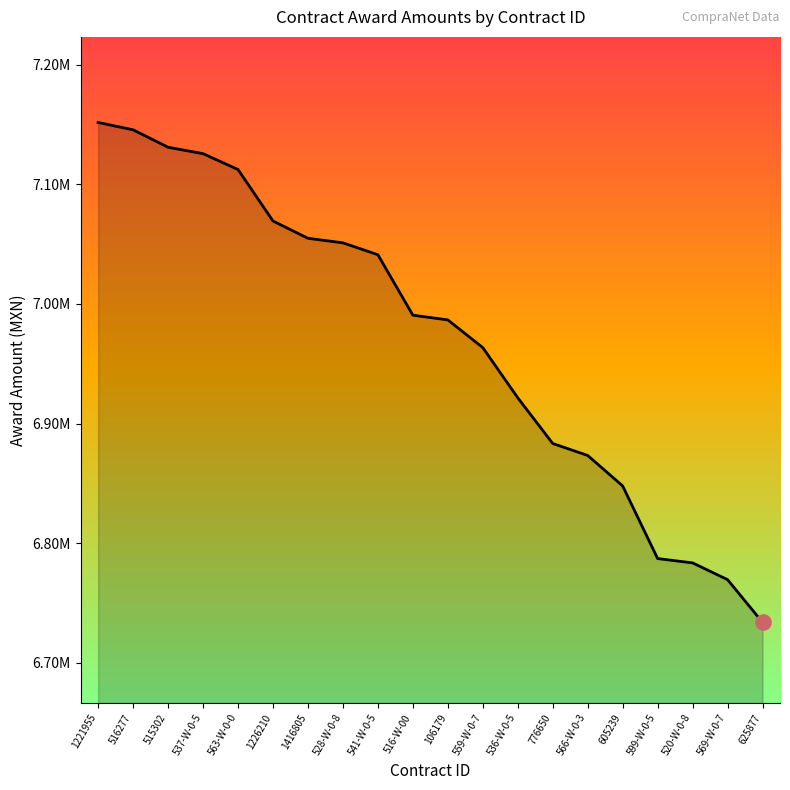

Which has a higher value, 1221955 or 541-W-0-5?

1221955